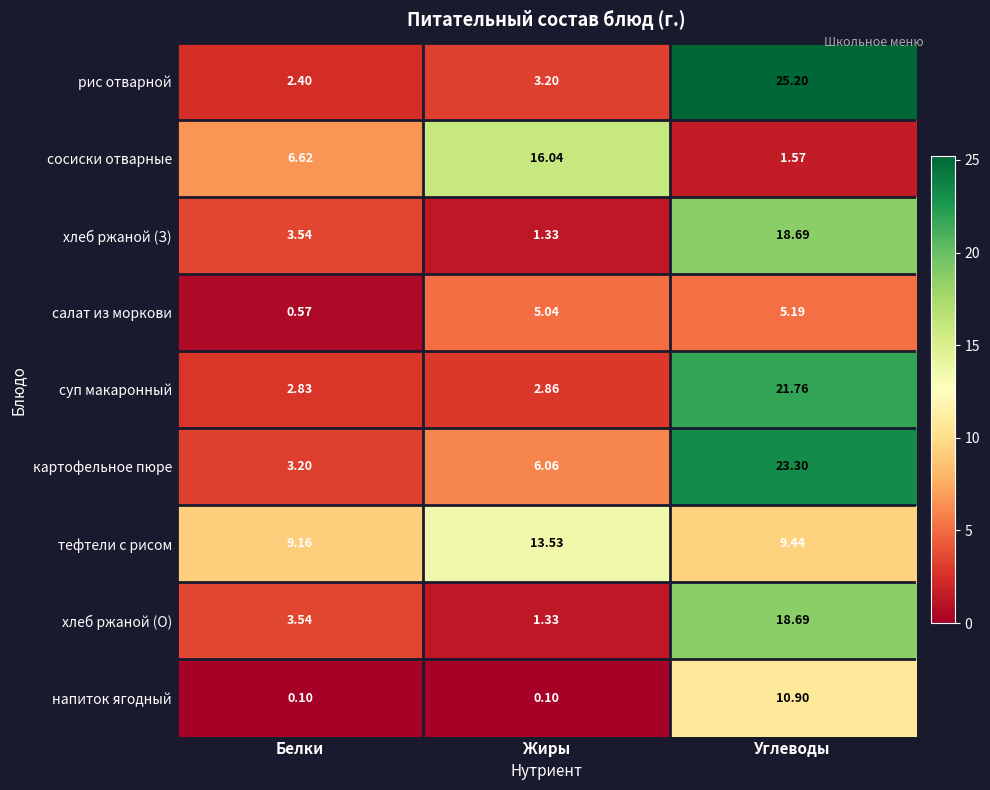

Which category has the highest value across all series?

Углеводы